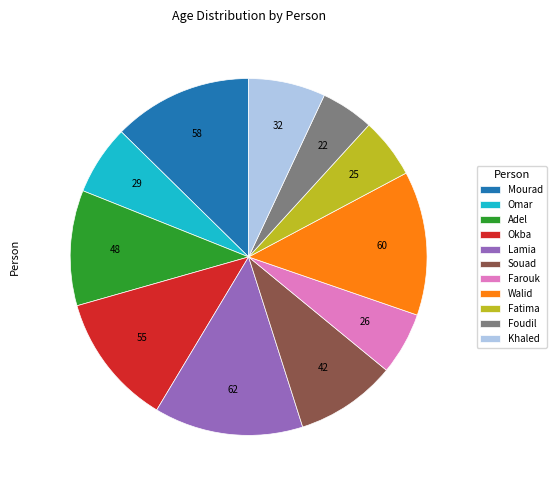

True or false: Mourad accounts for 13% of the total.

True